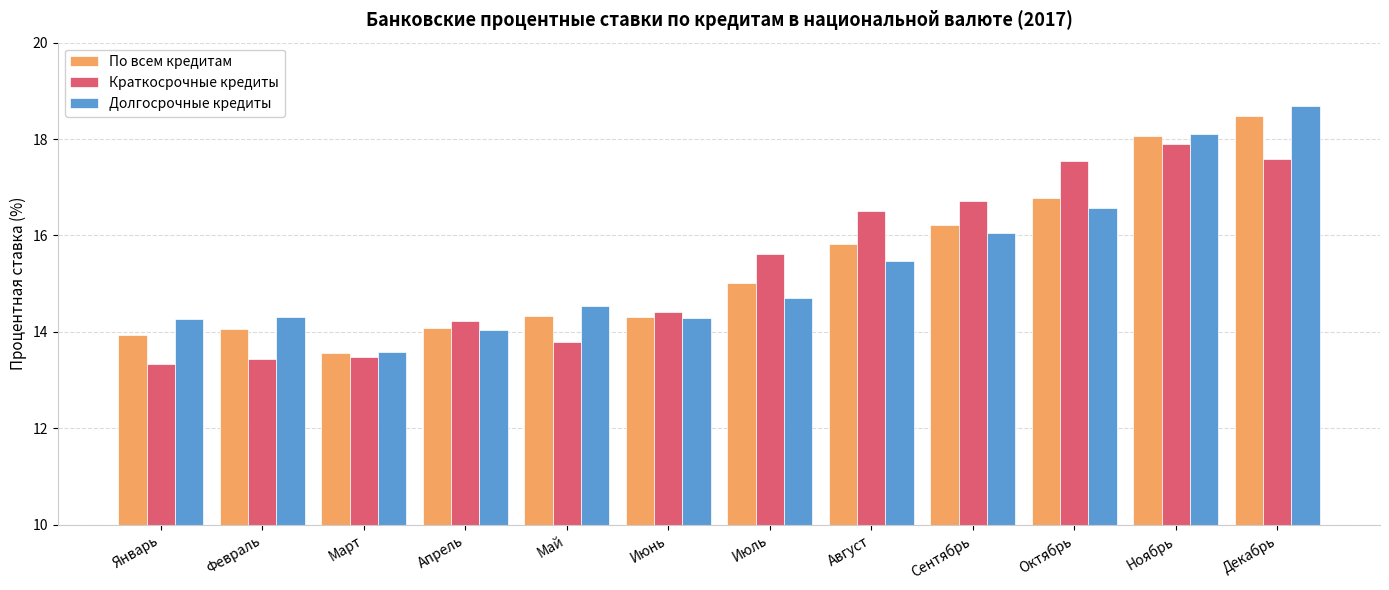

What is the value of the По всем кредитам bar at the 12th from the left?

18.5